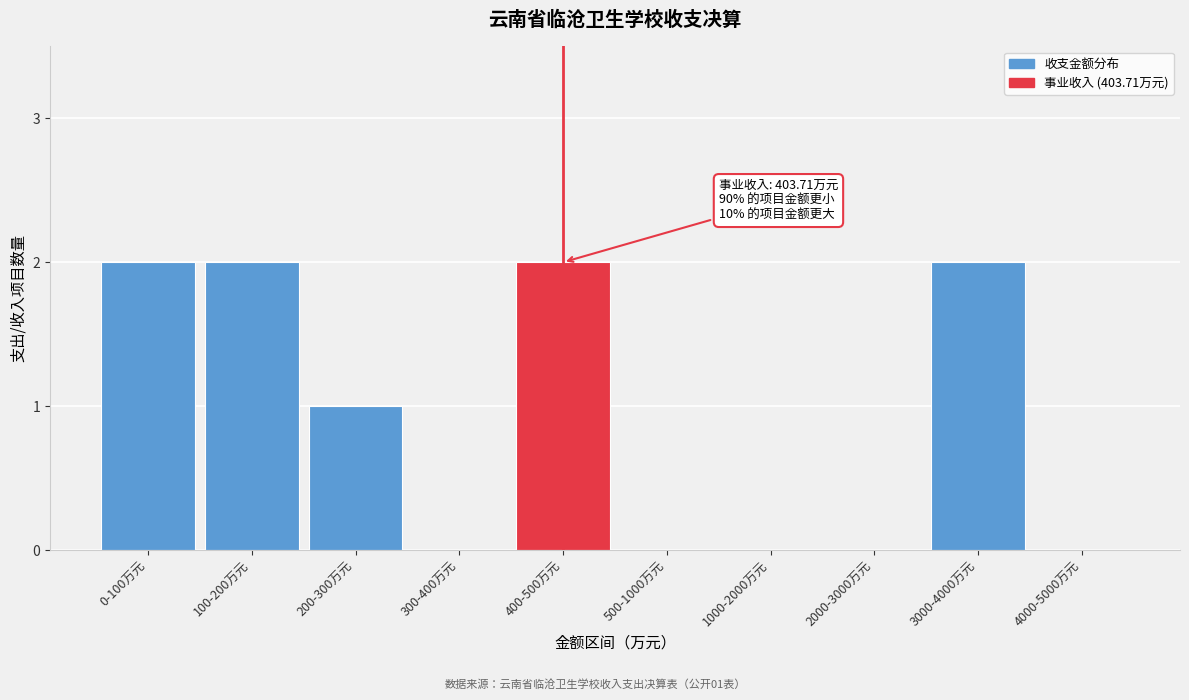

Reading right to left, transcribe all the data shown in this chart.

4000-5000万元=0	3000-4000万元=2	2000-3000万元=0	1000-2000万元=0	500-1000万元=0	400-500万元=2	300-400万元=0	200-300万元=1	100-200万元=2	0-100万元=2